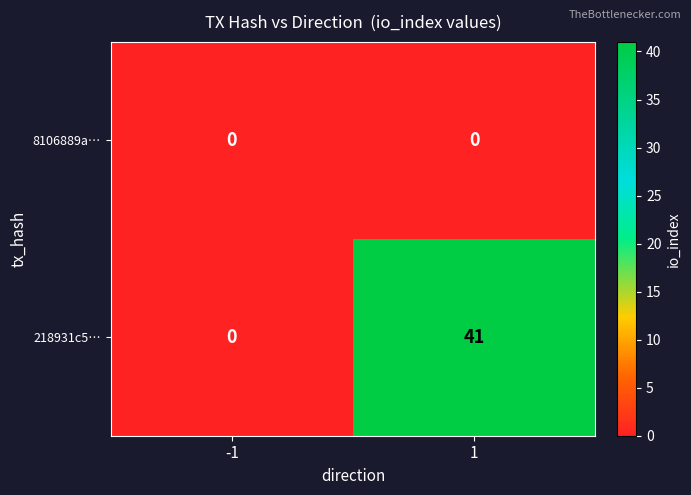

List the labels in order of 218931c5… value, largest first.

1, -1